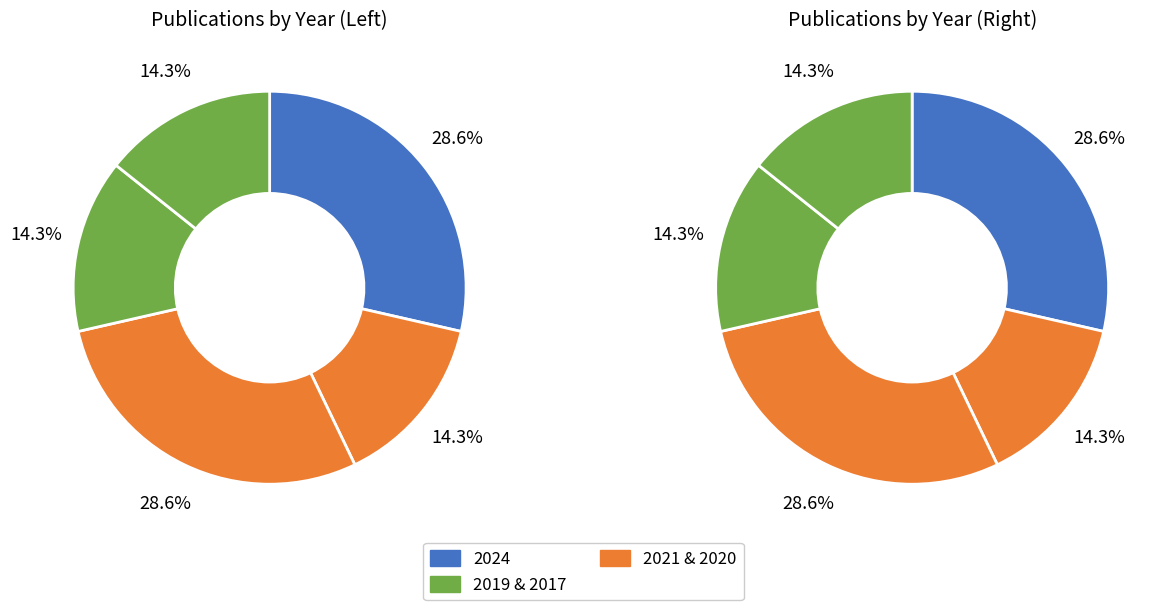

Which slice is the smallest?

2021